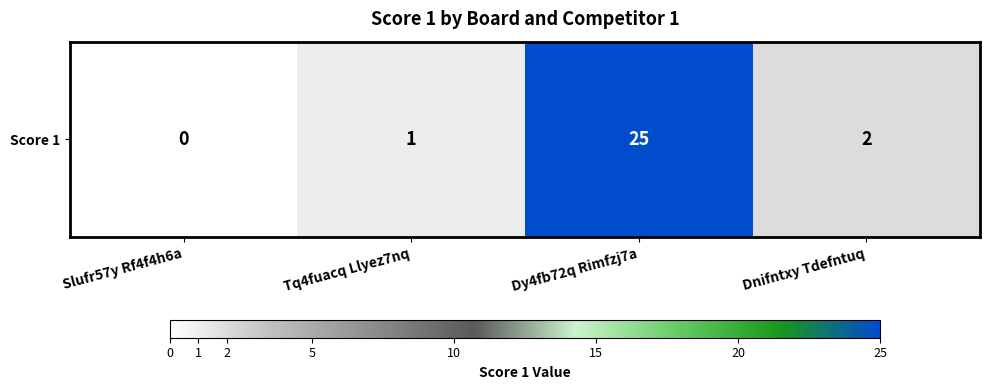

Where does the data first go above 2?

Dy4fb72q Rimfzj7a